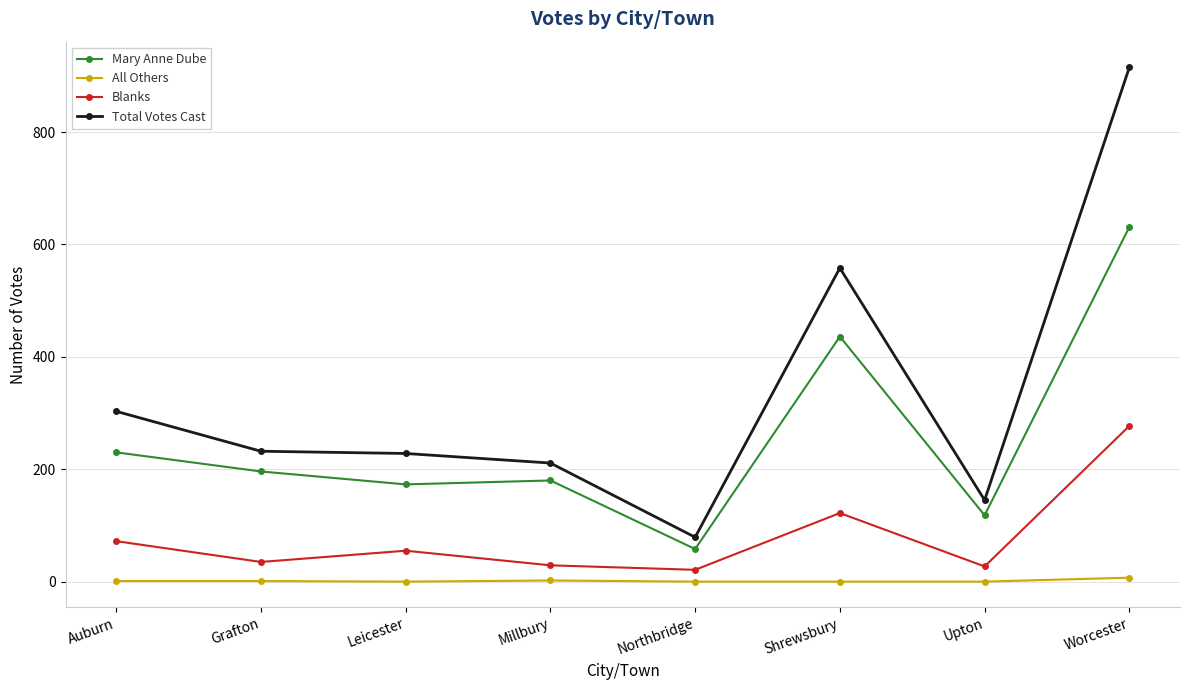

Does the chart have visible grid lines?

Yes